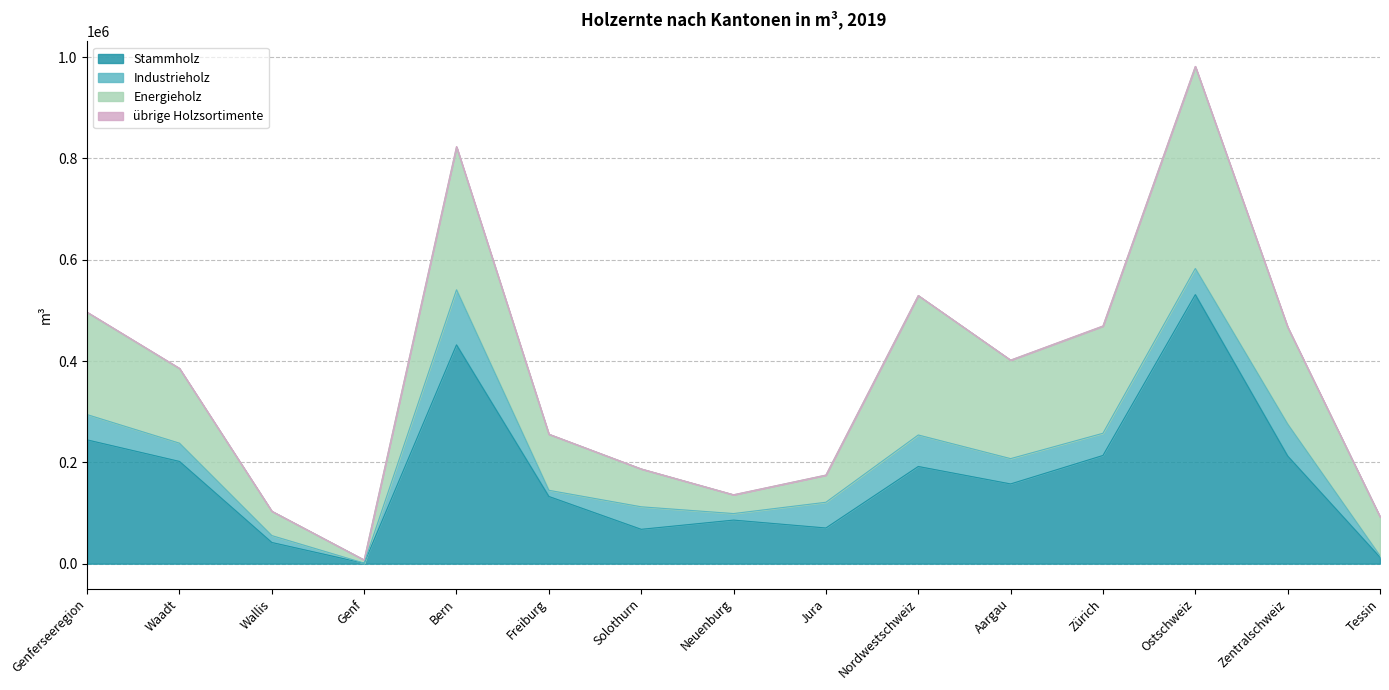

What is the label of the 1st point from the left?

Genferseeregion